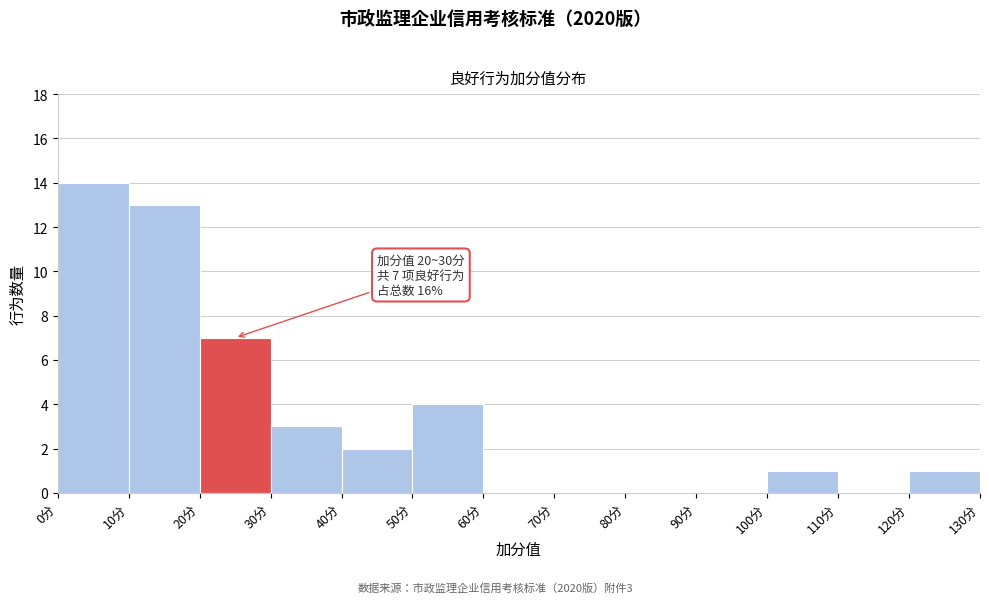

Which range on the x-axis has the tallest bar?

0 to 10